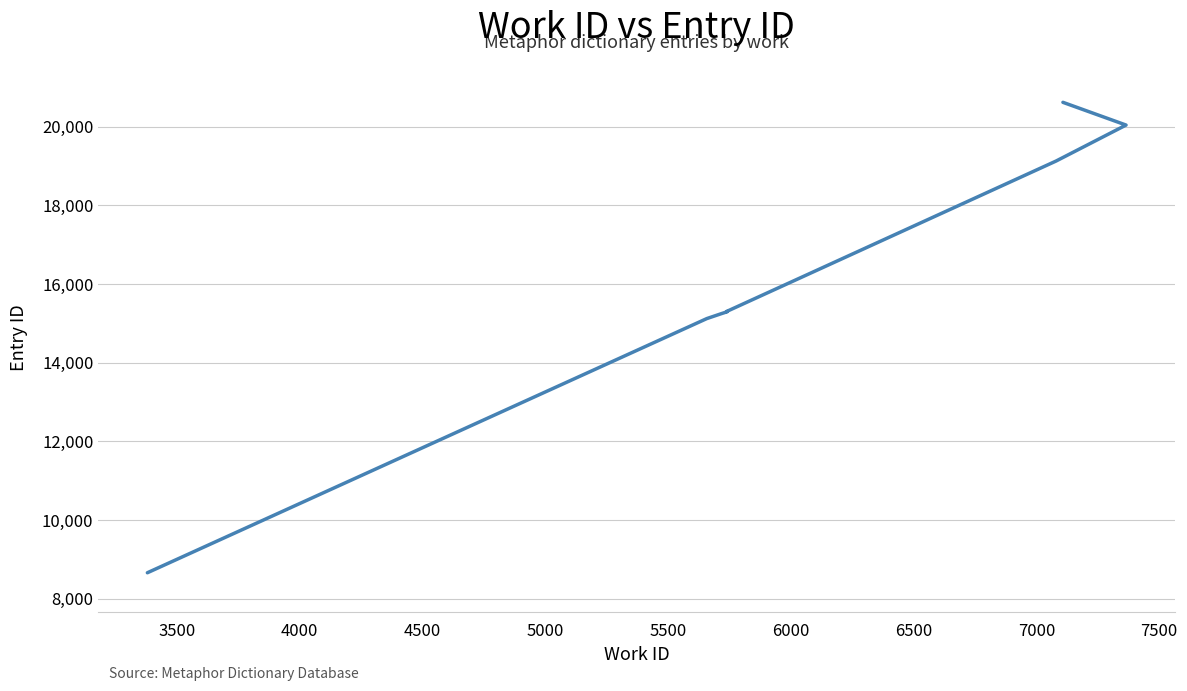

What is the value of the 8th point from the left?

19125